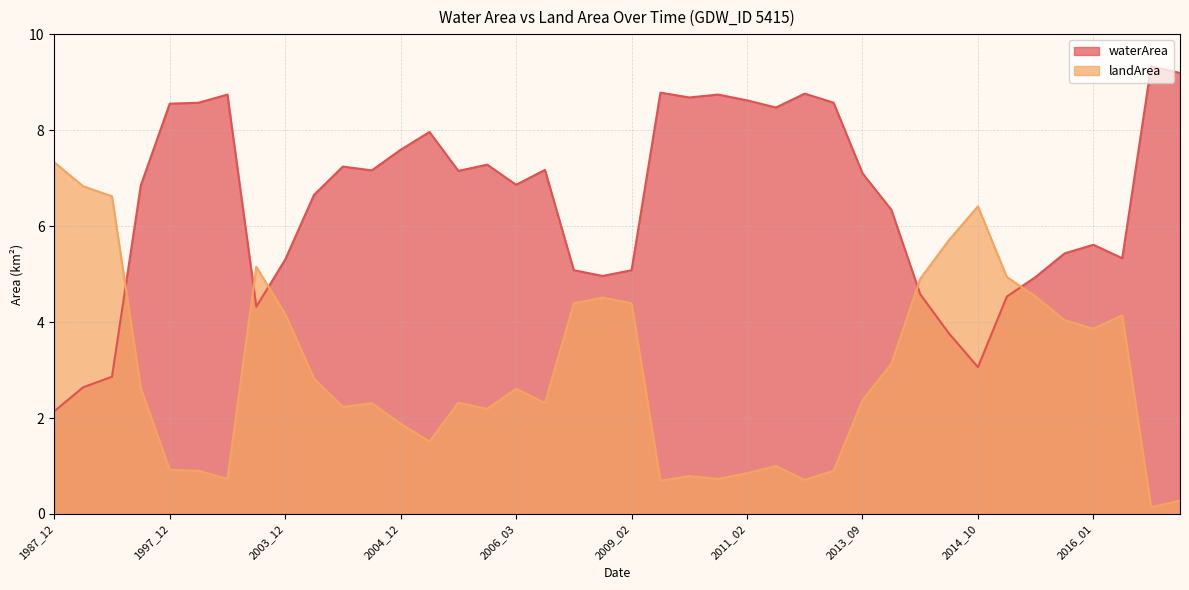

Is the value of waterArea at 2016_01 greater than the value of landArea at 2011_09?

Yes